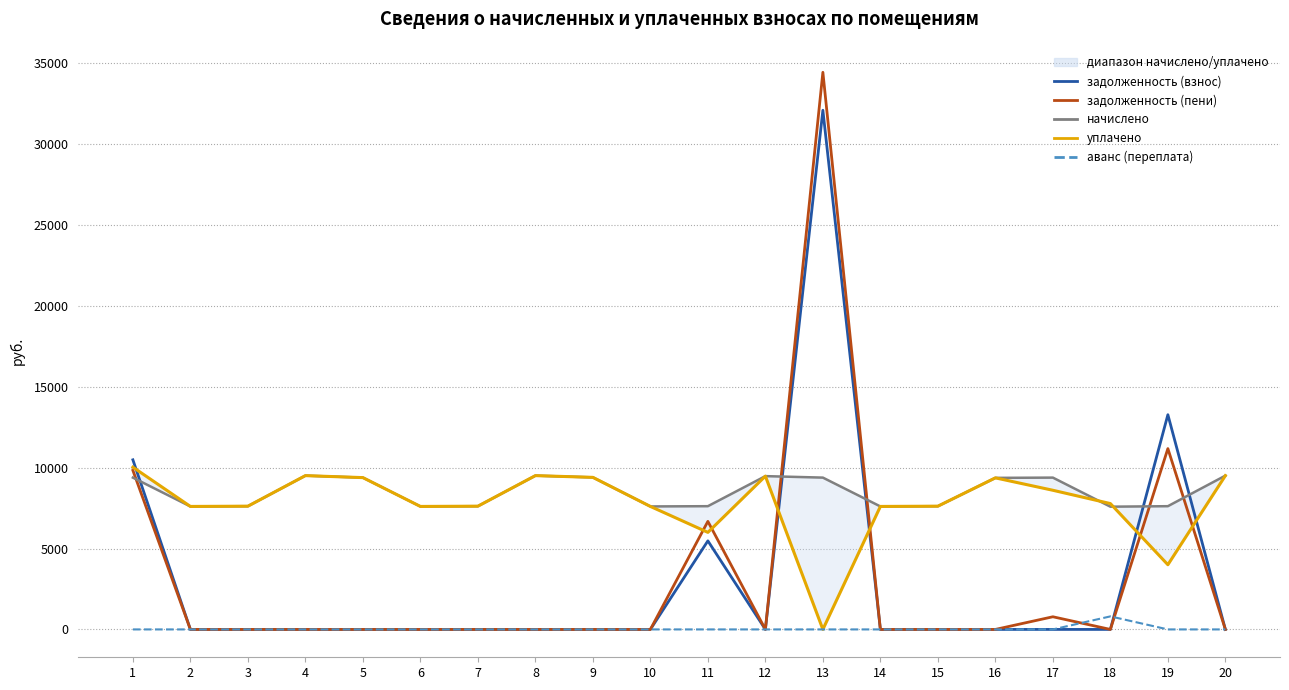

Reading left to right, transcribe all the data shown in this chart.

задолженность (взнос): 10485.4	0.0	0.0	0.0	0.0	0.0	0.0	0.0	0.0	0.0	5475.2	0.0	32095.8	0.0	0.0	0.0	0.0	0.0	13273.8	0.0
задолженность (пени): 9831.6	0.0	0.0	0.0	0.0	0.0	0.0	0.0	0.0	0.0	6679.8	0.0	34442.1	0.0	0.0	0.0	782.1	0.0	11178.4	0.0
начислено: 9385.0	7603.2	7618.6	9507.8	9385.0	7603.2	7618.6	9507.8	9400.3	7603.2	7618.6	9477.1	9385.0	7603.2	7618.6	9369.6	9385.0	7587.8	7618.6	9507.8
уплачено: 10030.9	7603.2	7618.6	9507.8	9385.0	7603.2	7618.6	9507.8	9400.3	7603.2	6000.0	9477.1	0.0	7603.2	7618.6	9369.6	8602.9	7779.9	4000.0	9507.8
аванс (переплата): 0.0	0.0	0.0	0.0	0.0	0.0	0.0	0.0	0.0	0.0	0.0	0.0	0.0	0.0	0.0	0.0	0.0	806.1	0.0	0.0